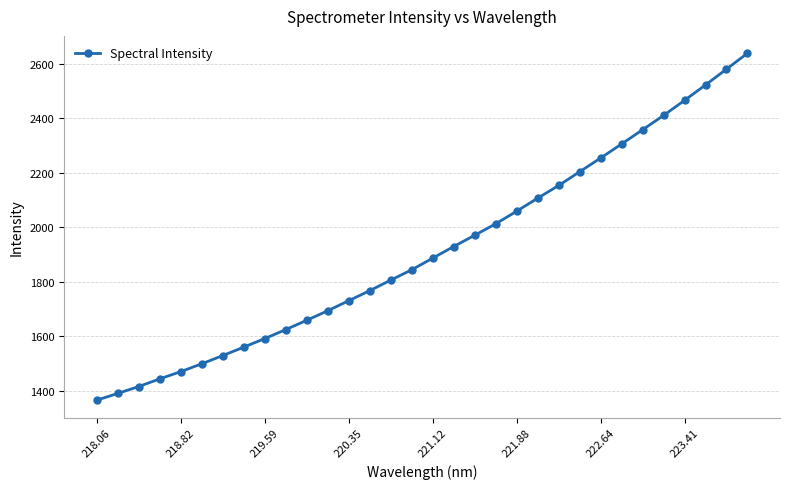

Reading left to right, transcribe all the data shown in this chart.

1364.6	1389.4	1414.8	1442.9	1469.5	1498.2	1528.4	1559.4	1590.8	1623.8	1658.0	1692.9	1729.9	1766.6	1805.4	1843.4	1886.0	1928.7	1970.0	2012.0	2058.3	2106.2	2152.6	2203.0	2253.4	2304.9	2357.2	2409.7	2465.0	2521.6	2579.6	2637.9